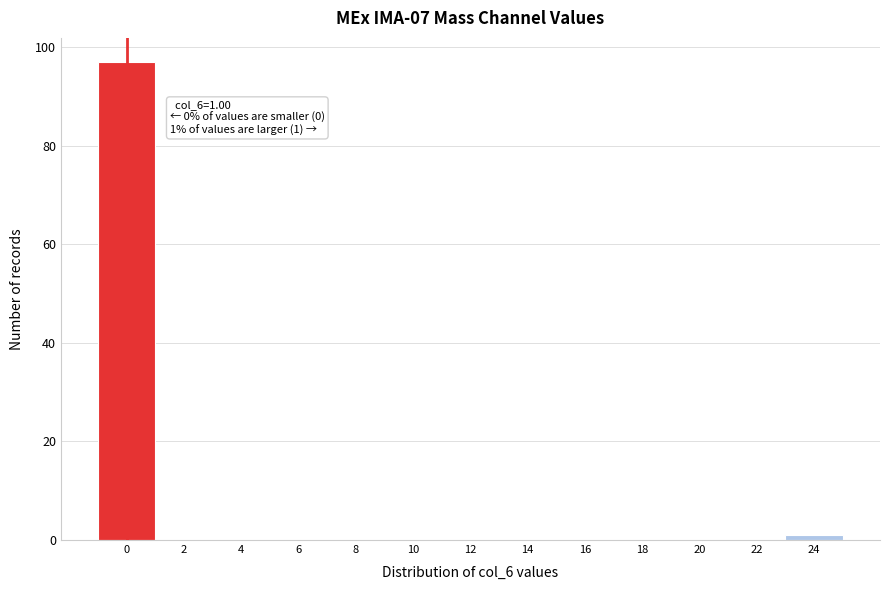

Reading left to right, transcribe all the data shown in this chart.

0=97	2=0	4=0	6=0	8=0	10=0	12=0	14=0	16=0	18=0	20=0	22=0	24=1